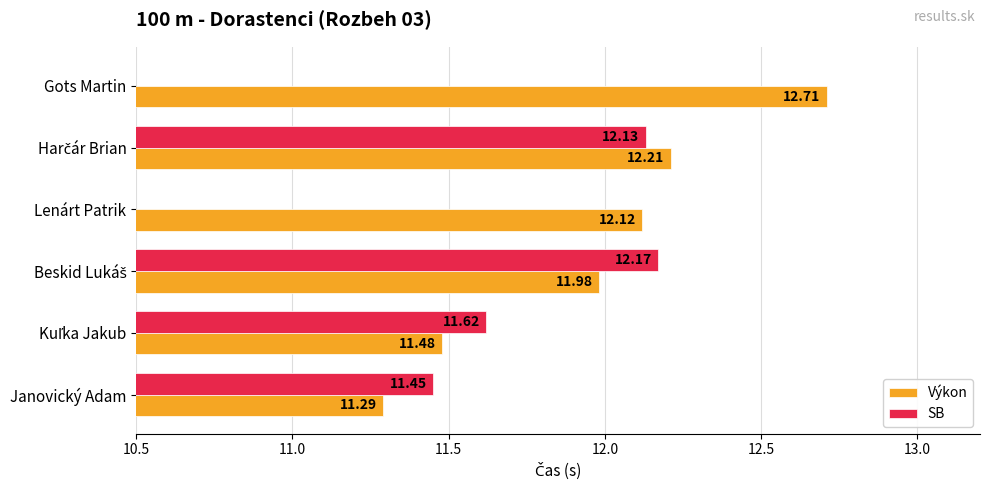

Are the bars grouped side by side (vs. stacked)?

Yes